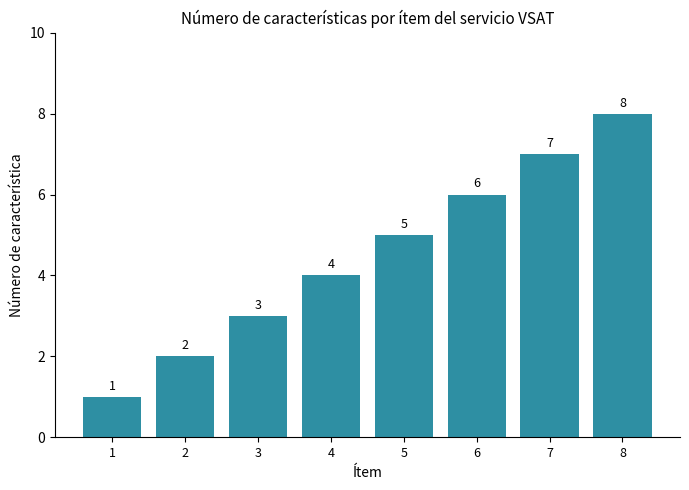

Are the bars horizontal?

No